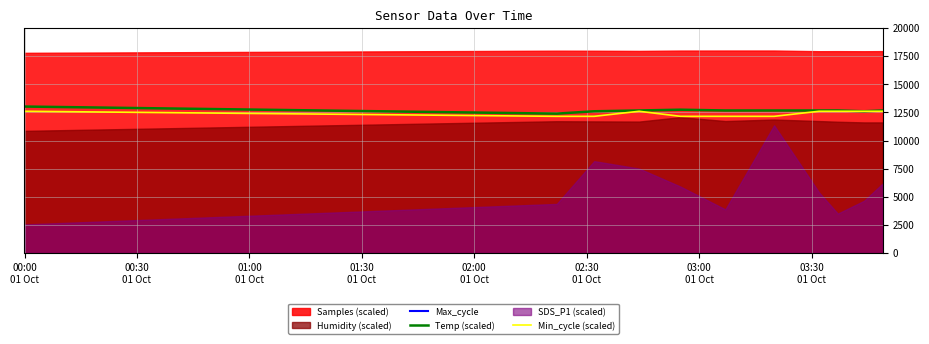

What is the lowest value of the Temp (scaled) series?

12390.0